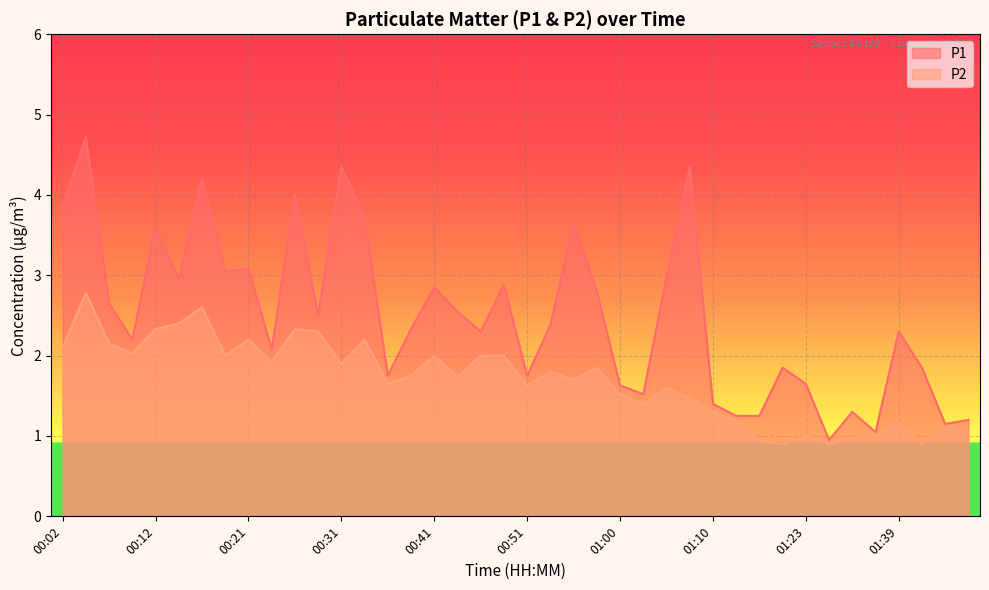

Does the chart display data point markers on the line(s)?

No